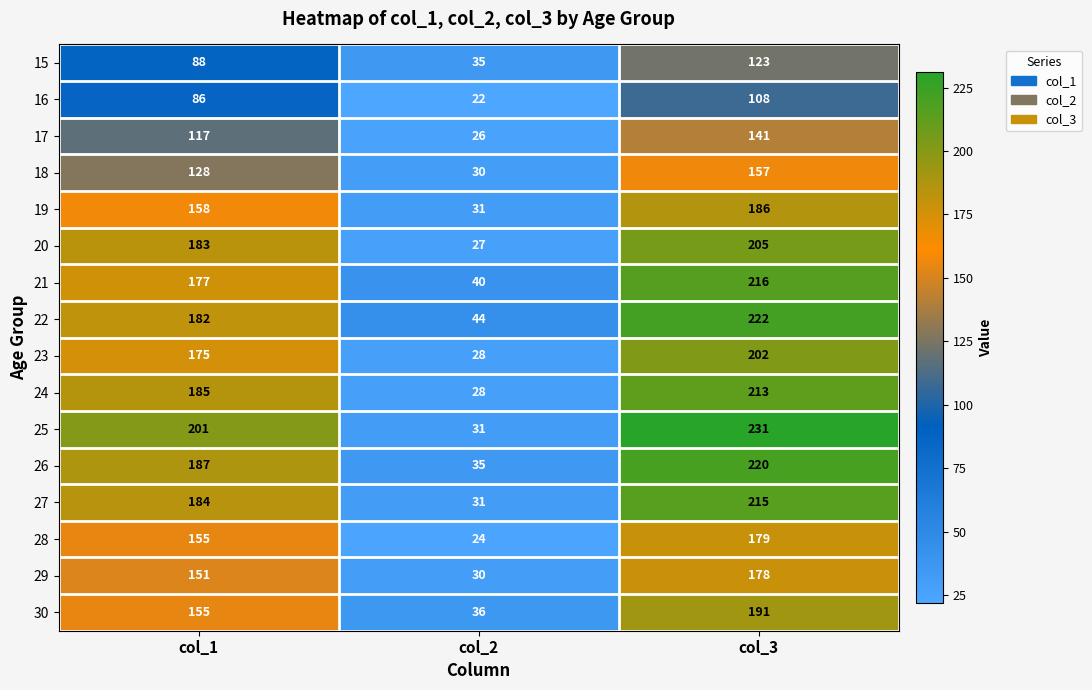

What is the average value of the 21 series?

144